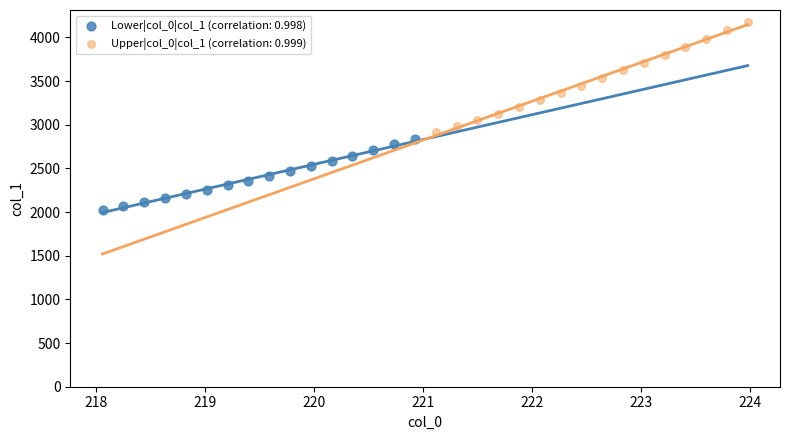

What are all the series names shown in the legend?

Lower|col_0|col_1 (correlation: 0.998), Upper|col_0|col_1 (correlation: 0.999)